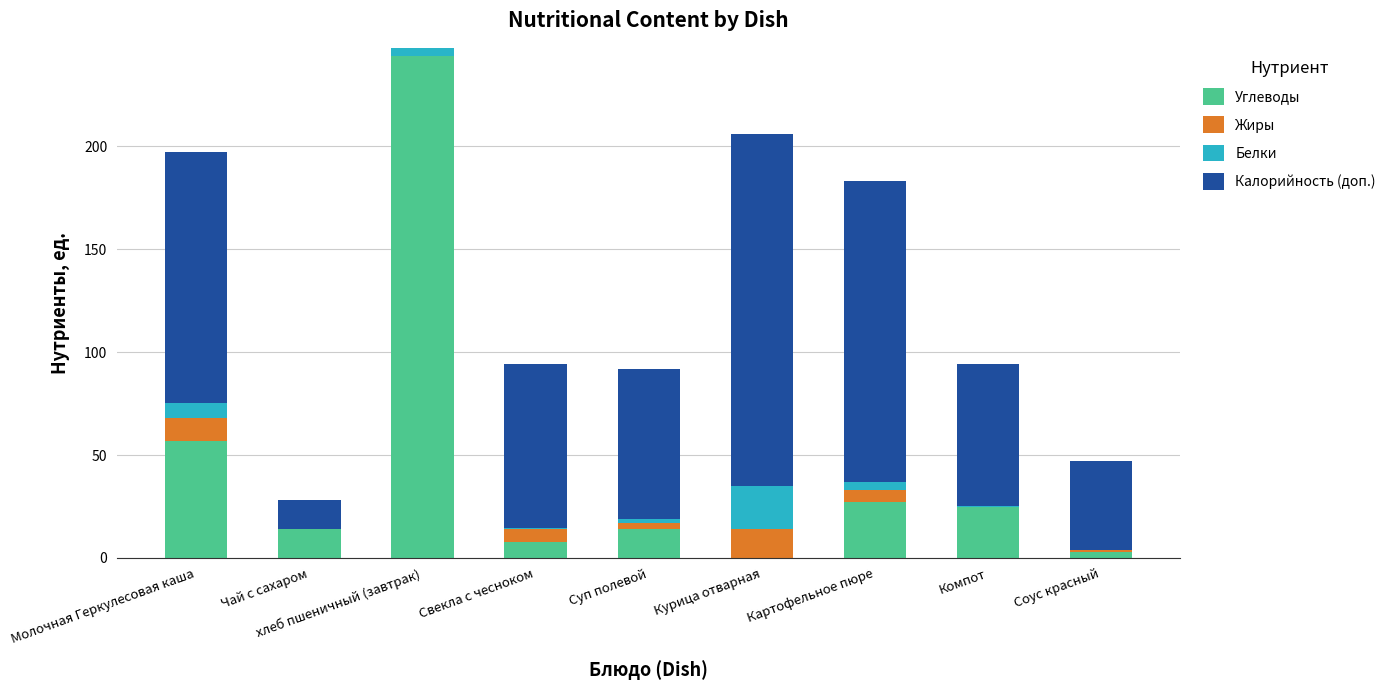

What is the maximum value for Углеводы?

243.6